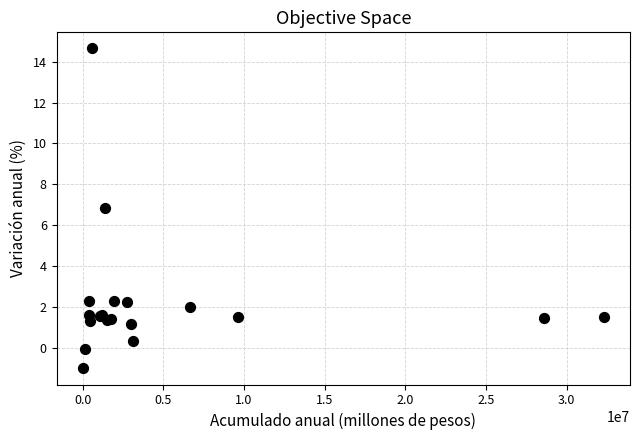

What Y value in the scatter plot is closest to 6?

6.9